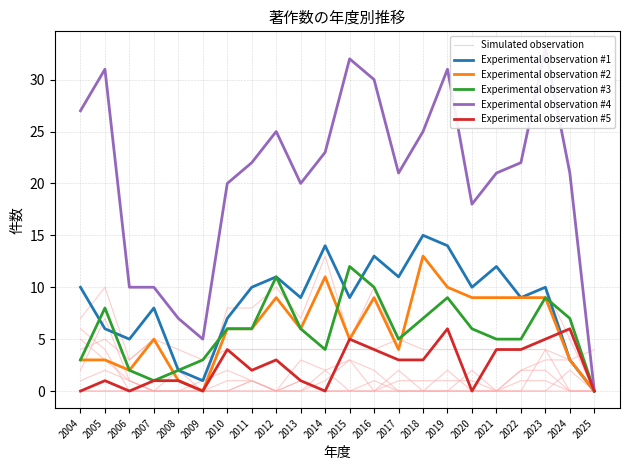

The Experimental observation #4 series shows 23 at 2014. True or false?

True